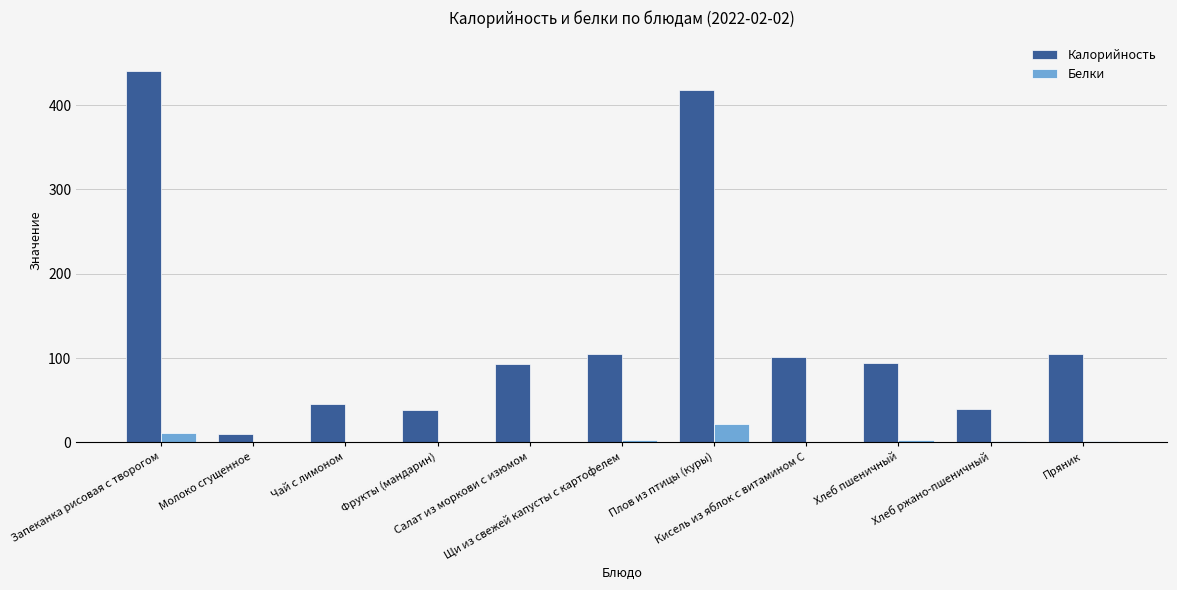

Between Хлеб пшеничный and Хлеб ржано-пшеничный, which series saw the biggest shift?

Калорийность